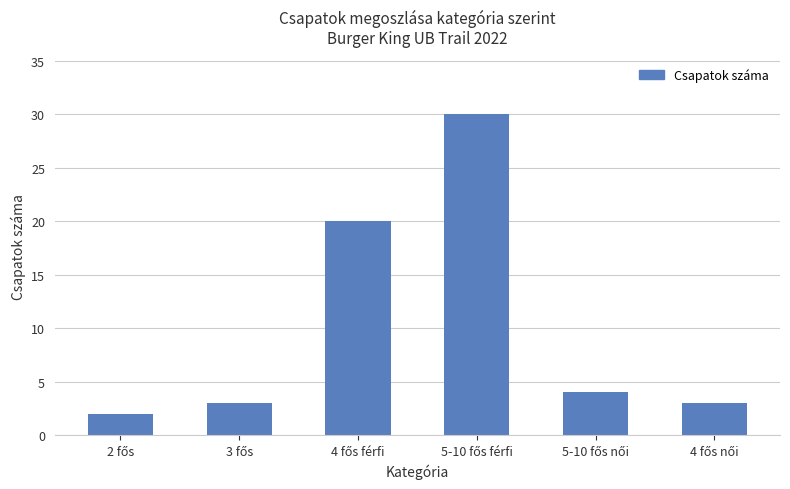

What is the value of the 5th bar from the left?

4